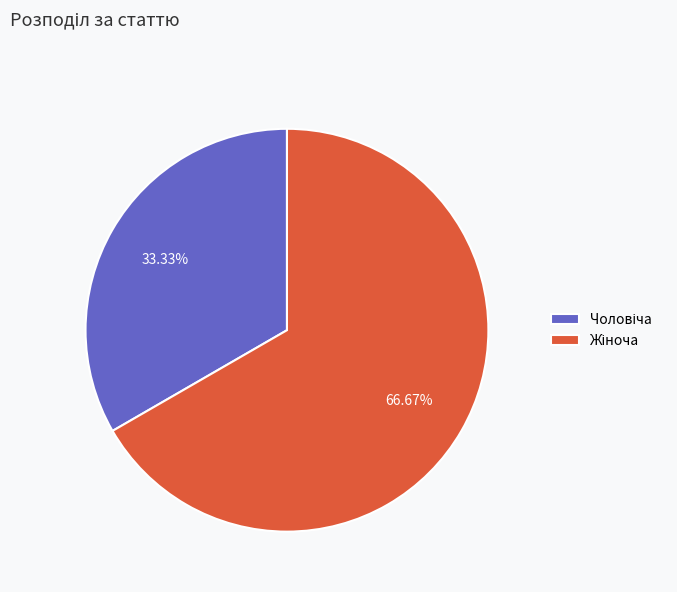

Is there a majority slice in this chart?

Yes